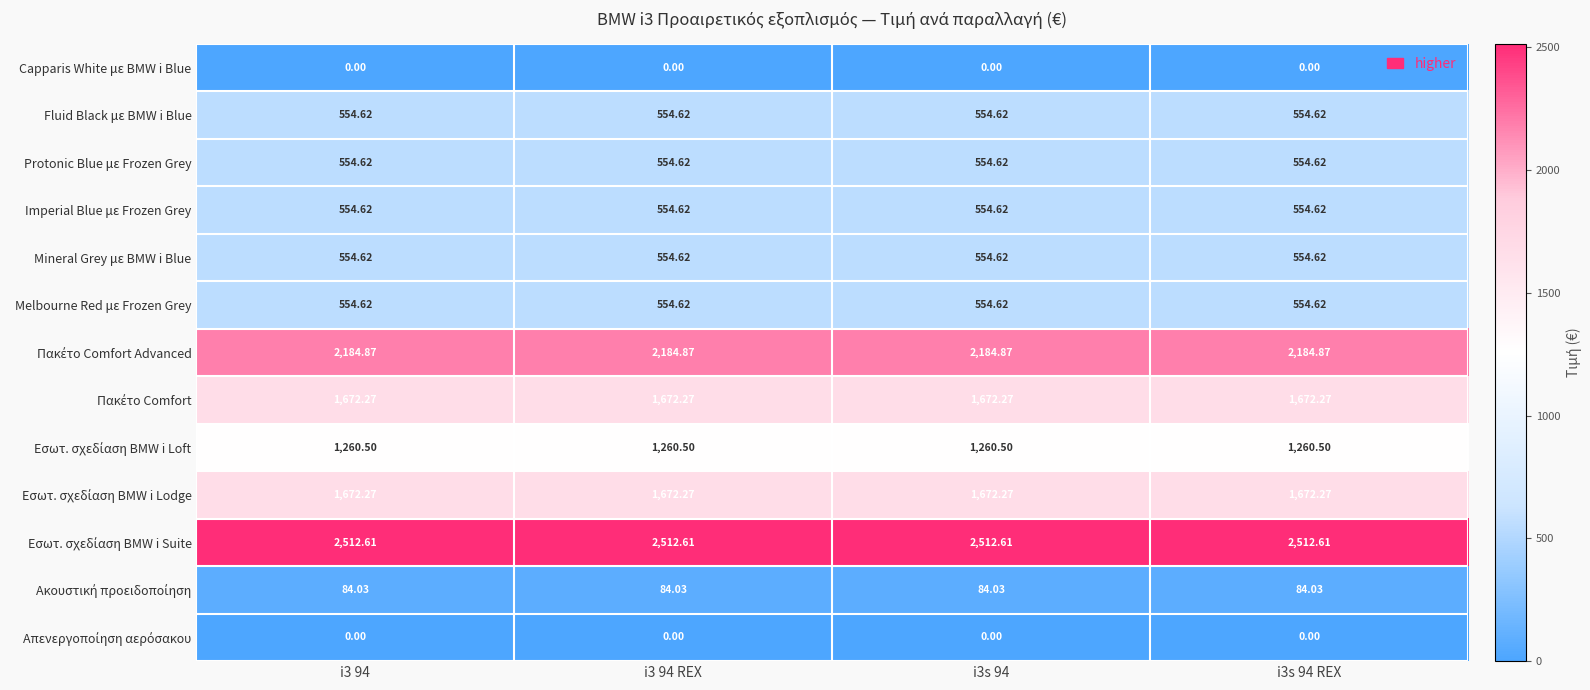

Between i3 94 REX and i3s 94 REX, which is larger?

i3 94 REX